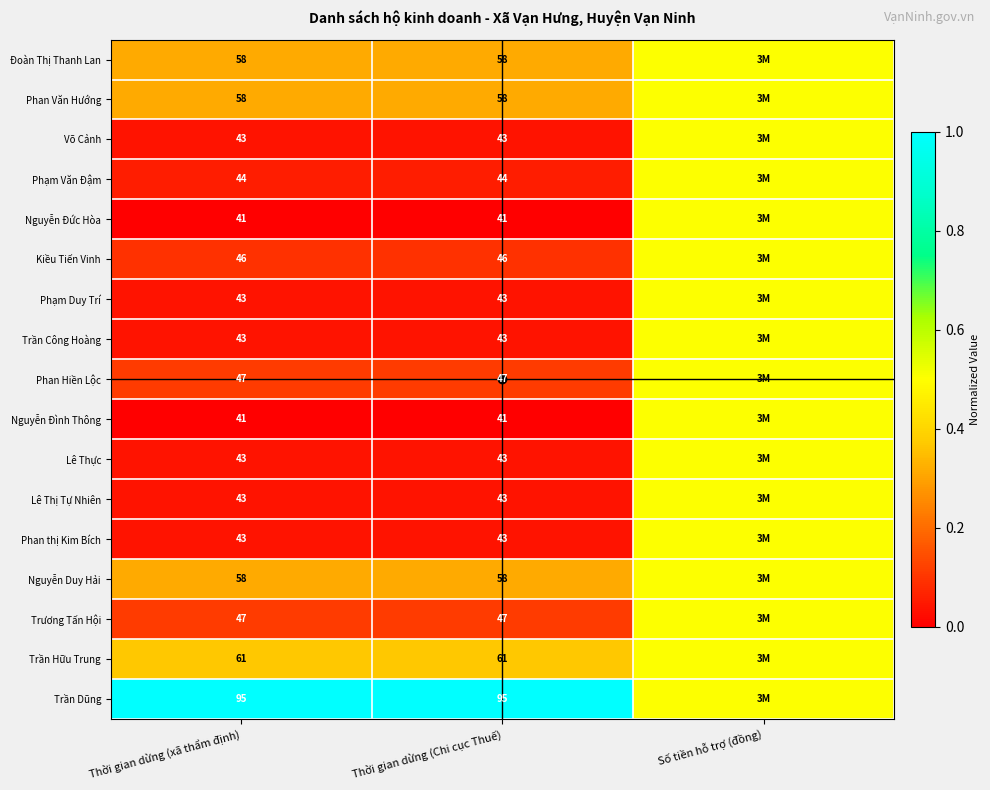

At how many categories does at least one series exceed 0?

3